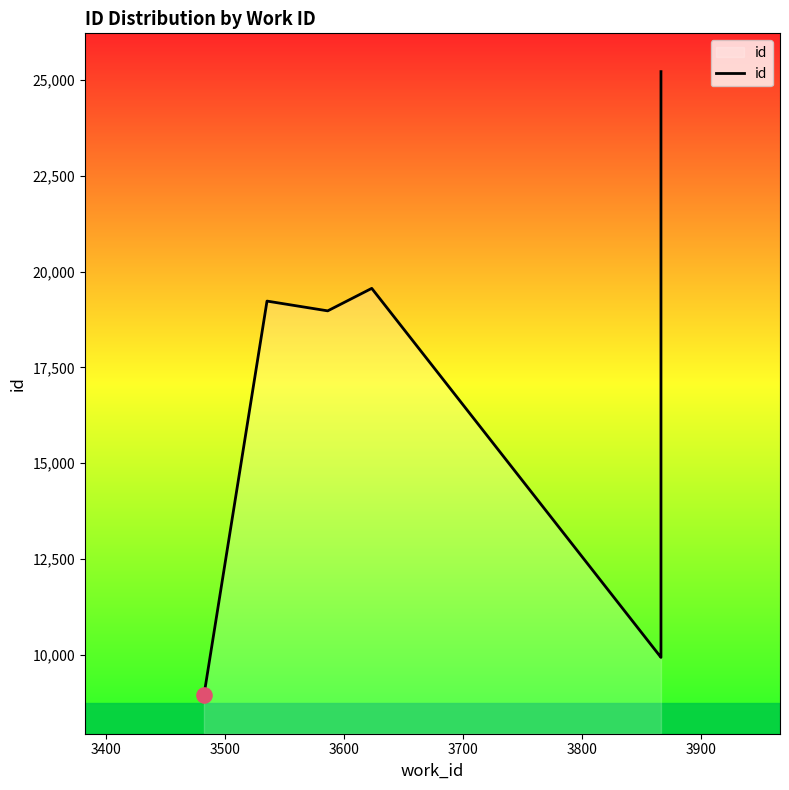

Approximately how many times larger is the value at 3900 compared to 3600?

0.5